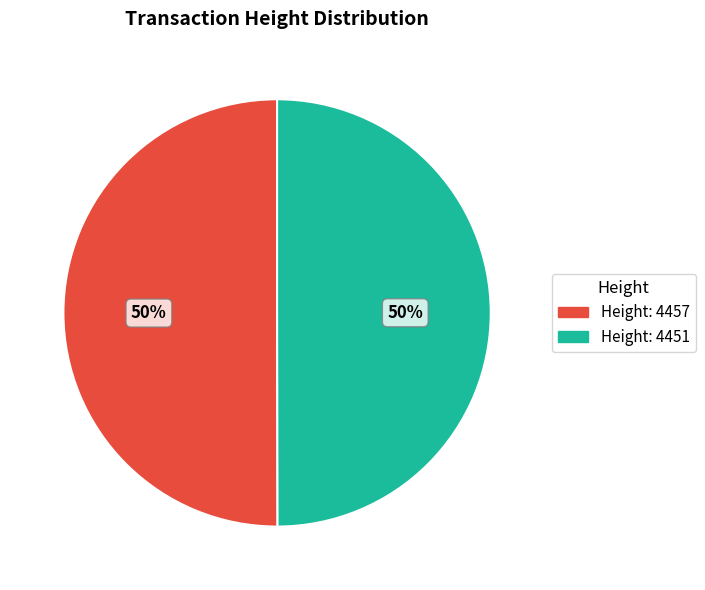

Approximately how many times larger is the value at Height: 4451 compared to Height: 4457?

1.0